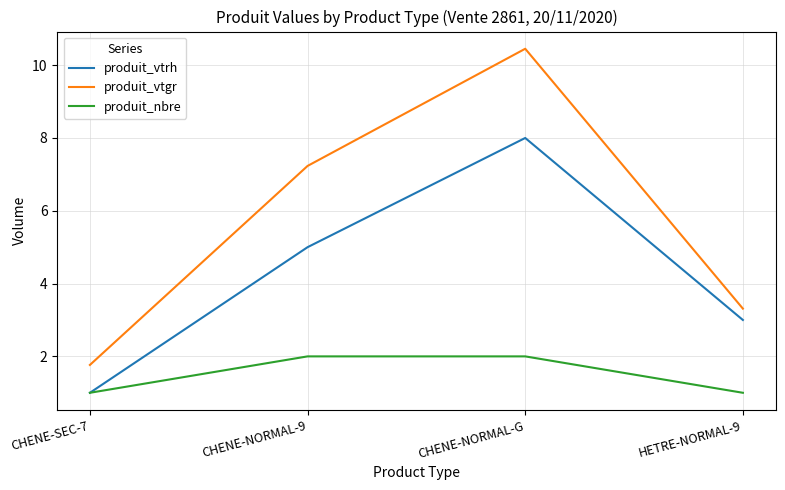

What is the spread (max minus min) of values at CHENE-NORMAL-G?

8.5